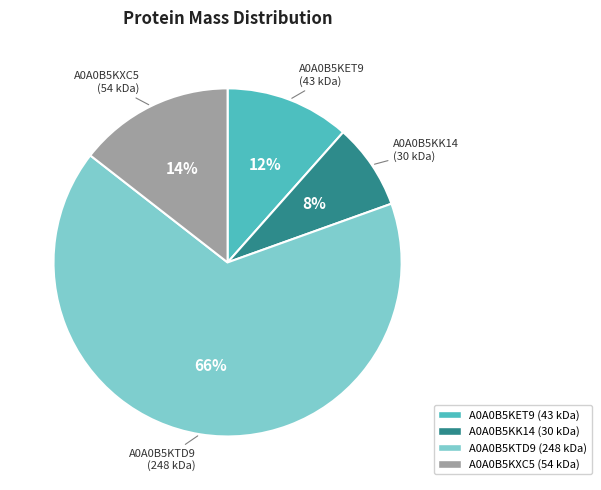

Is it true that A0A0B5KET9 is 1% of the pie?

False